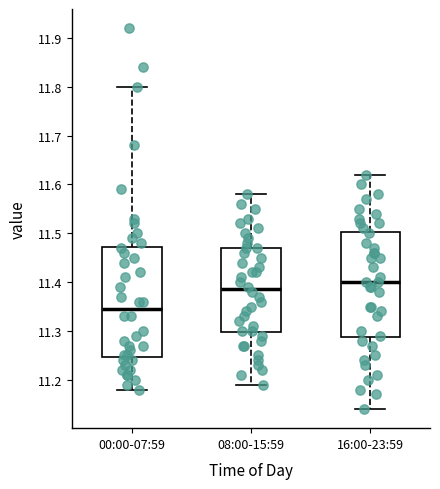

Where does the lower whisker of the box for 08:00-15:59 end on the y-axis? The values are not printed on the chart, so give them approximately, as read against the axis.

11.19